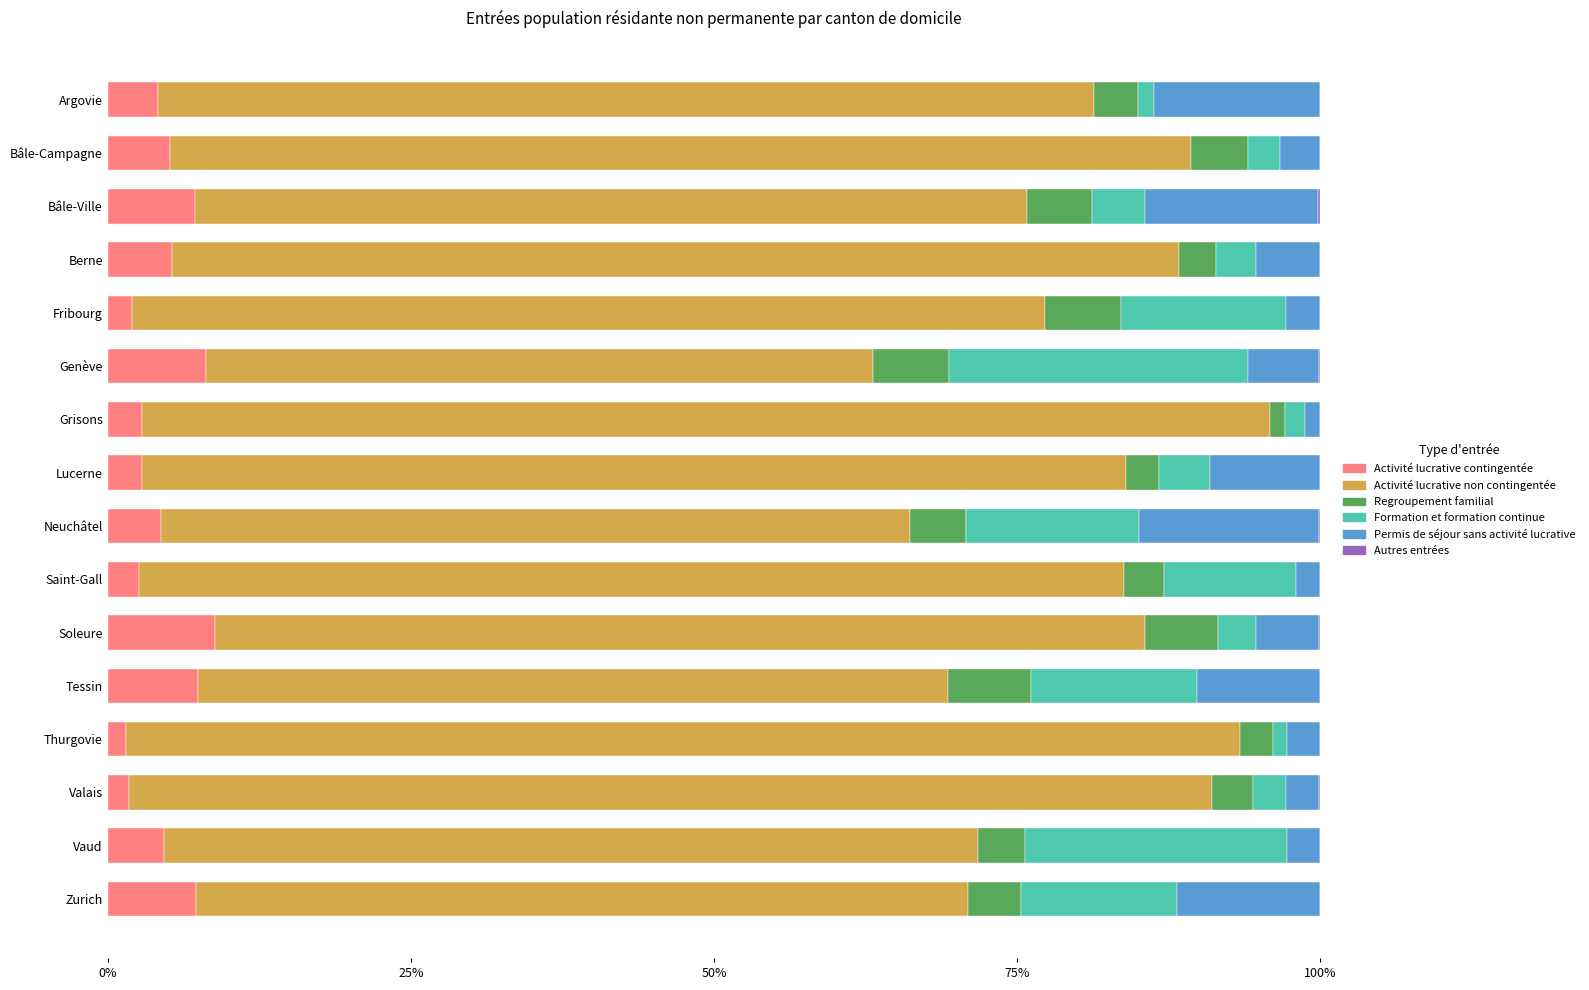

What is the sum of all Activité lucrative contingentée values?

76.0